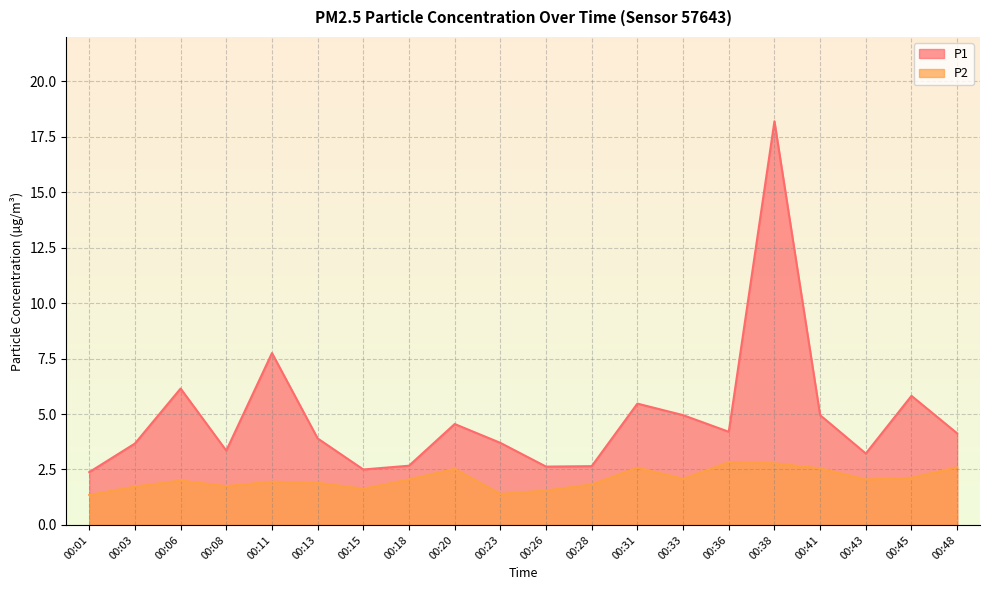

How many data points does each series have?

20